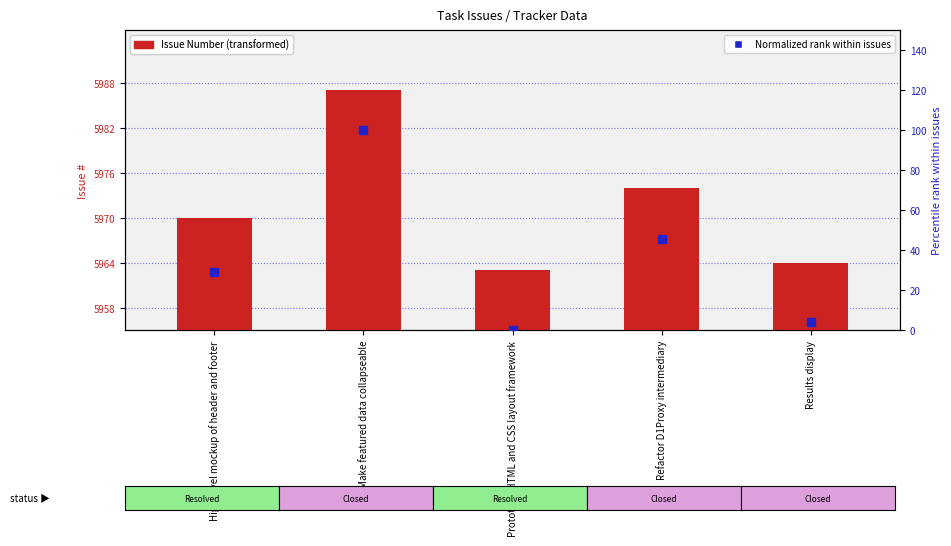

Is the value of Issue Number at Prototype HTML and CSS layout framework greater than the value of Normalized rank within issues at Make featured data collapseable?

Yes